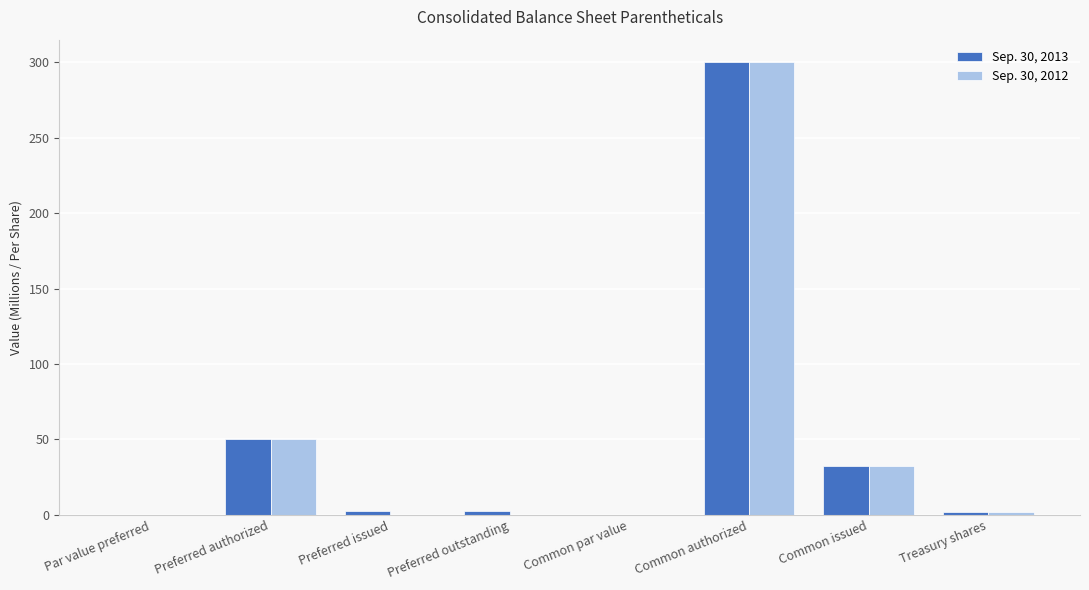

At which category is the sum across all series the highest?

Common authorized